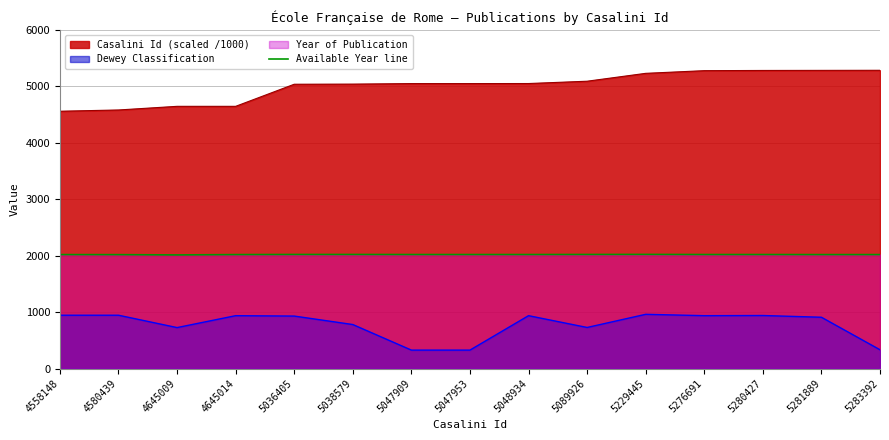

Does the chart display data point markers on the line(s)?

No